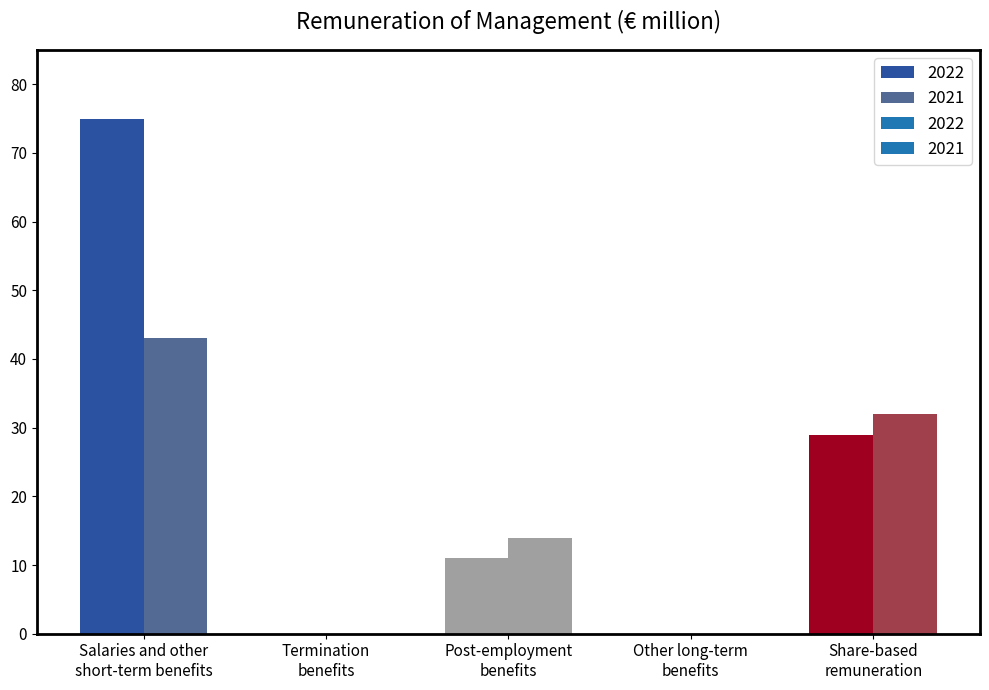

Which category has the lowest value in the 2022 series?

Termination
benefits